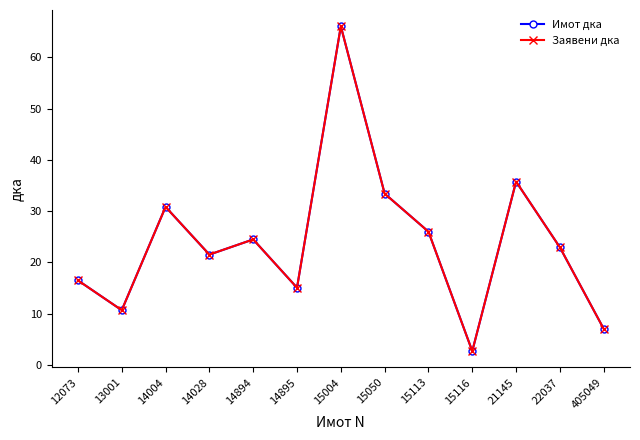

Rank the categories by Имот дка value from lowest to highest.

15116, 405049, 13001, 14895, 12073, 14028, 22037, 14894, 15113, 14004, 15050, 21145, 15004